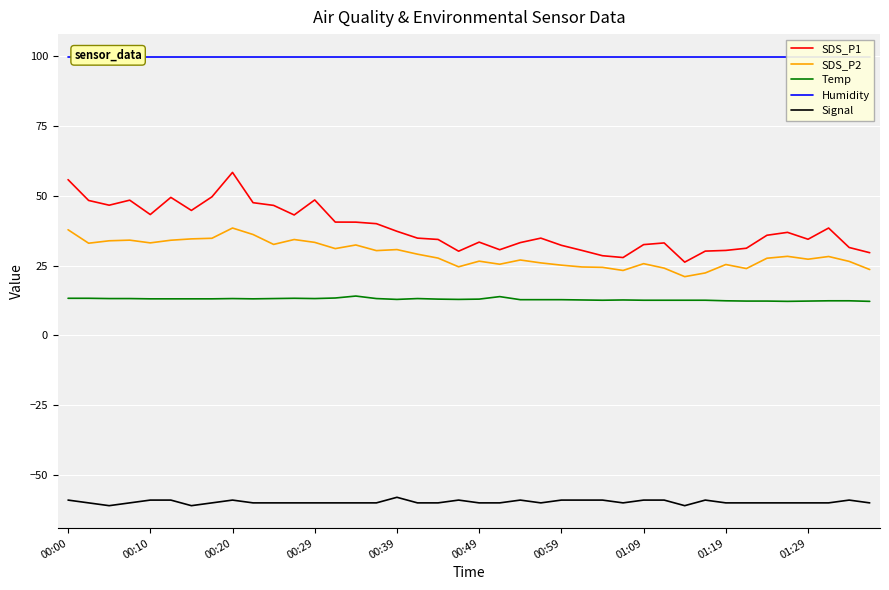

True or false: Signal and SDS_P2 cross at least once.

False